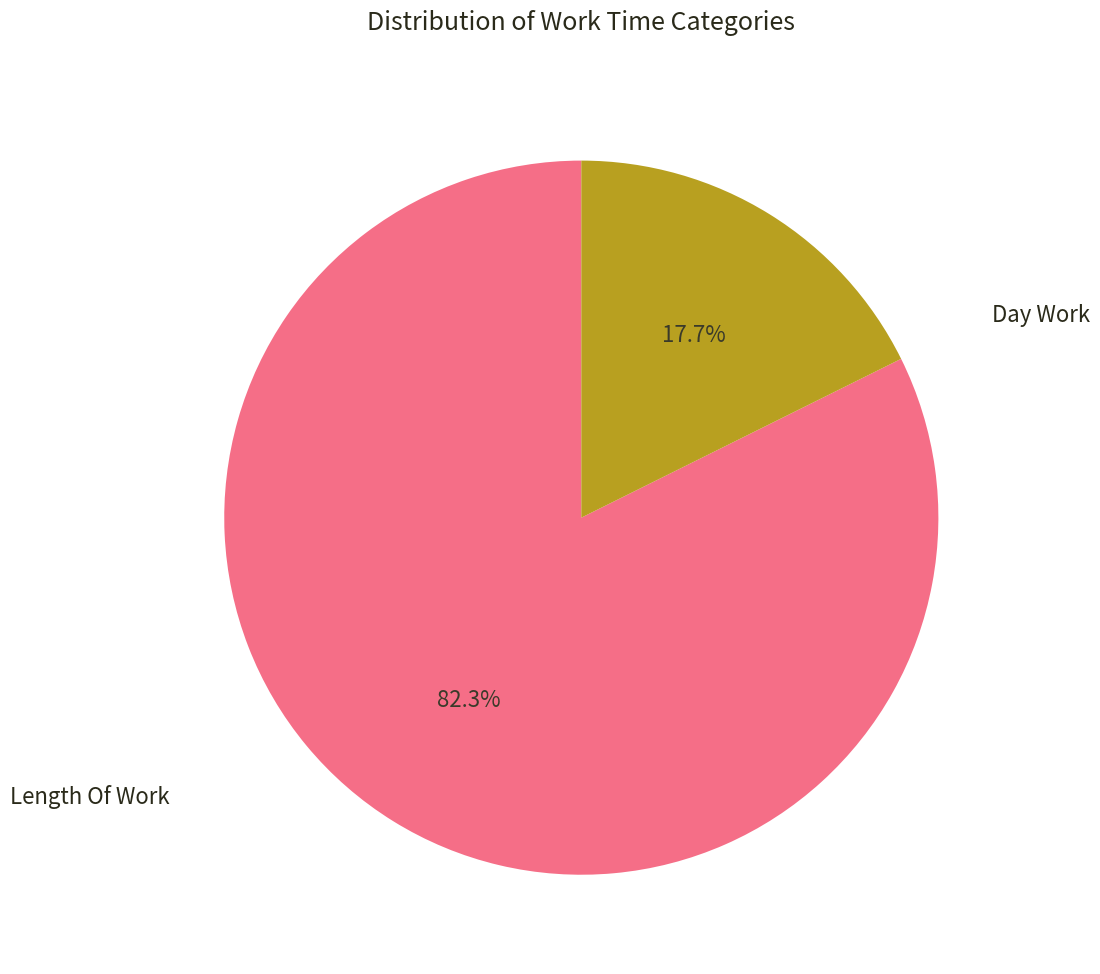

Does any single category account for the majority?

Yes